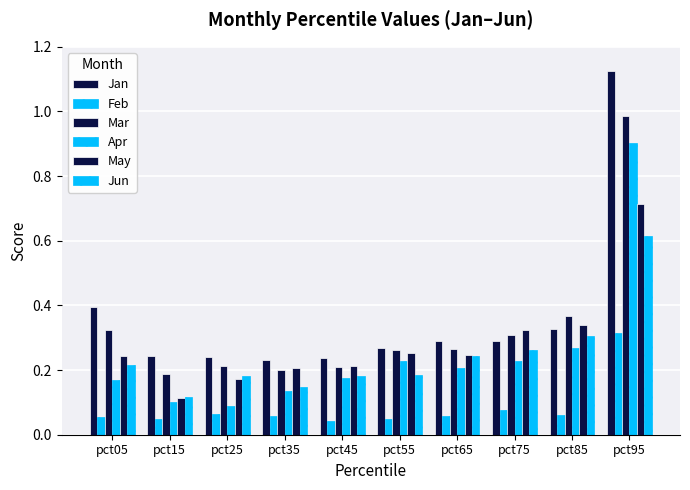

How many bars are there in each group?

6